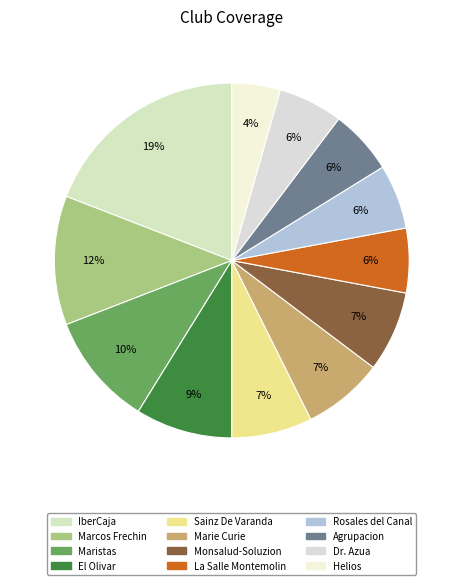

What is the ratio of the value at Agrupacion to the value at Helios?

1.3